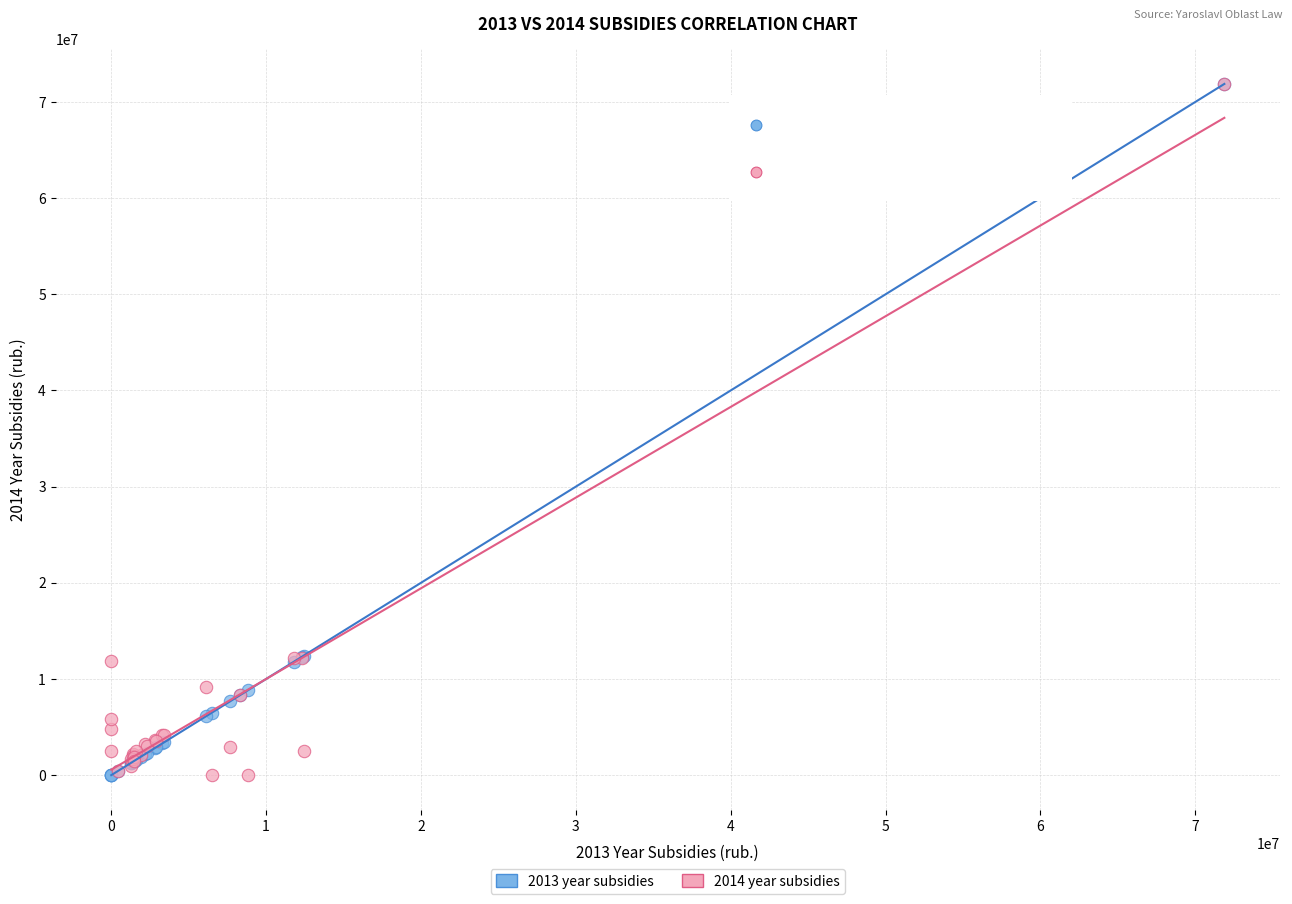

What are all the series names shown in the legend?

2013 year subsidies, 2014 year subsidies